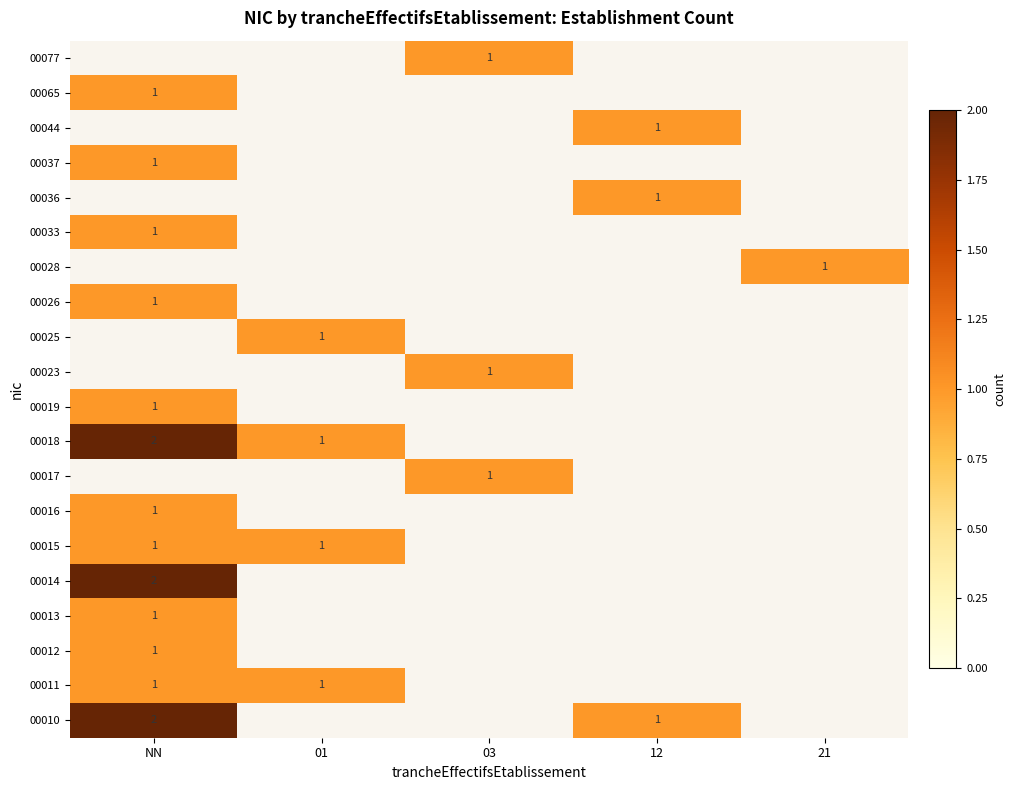

At how many categories does at least one series exceed 1?

1